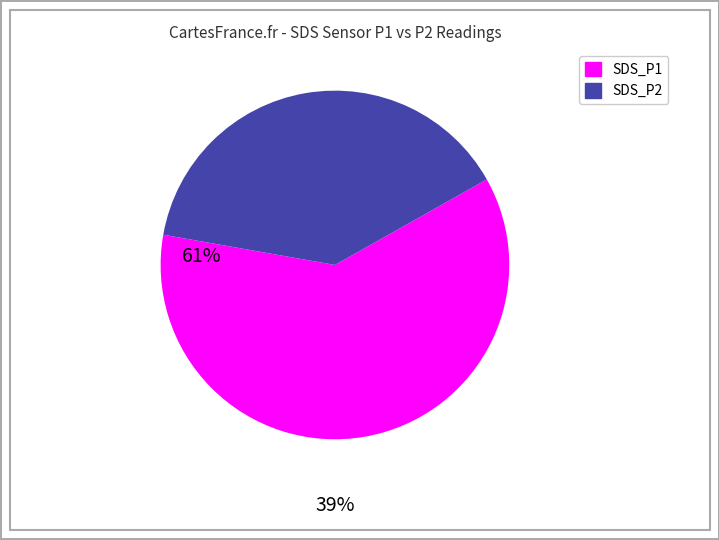

Is there a majority slice in this chart?

Yes